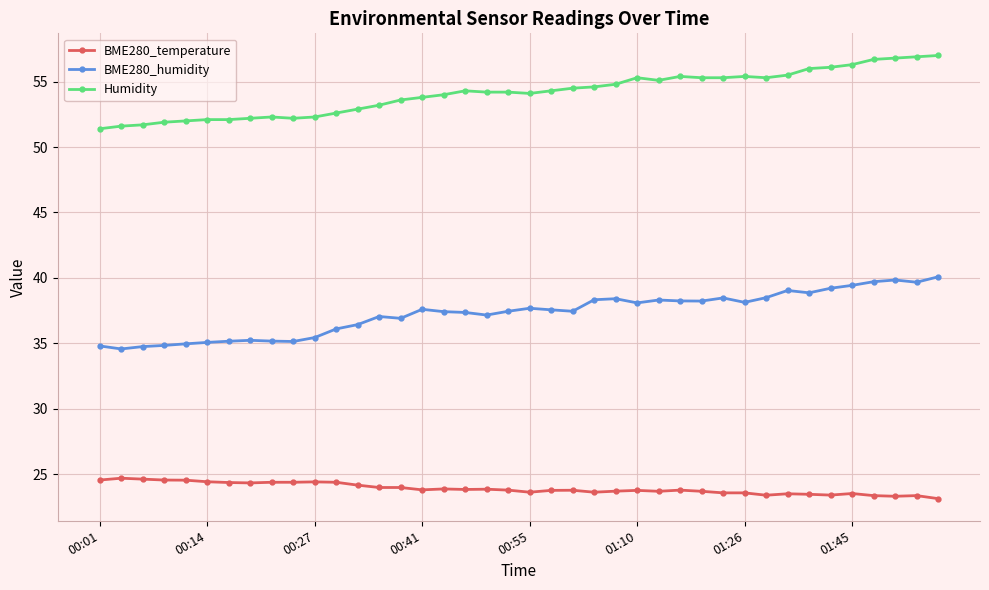

True or false: Humidity has more than 2 interior local peaks.

True